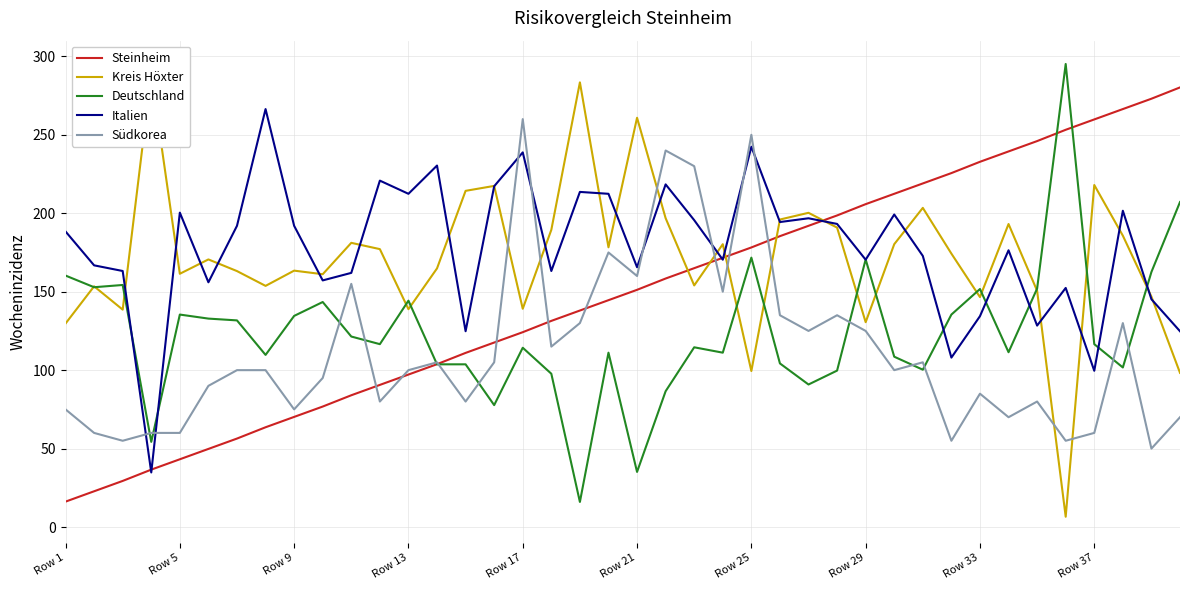

Is it true that Italien equals 214.2 at Row 33?

False